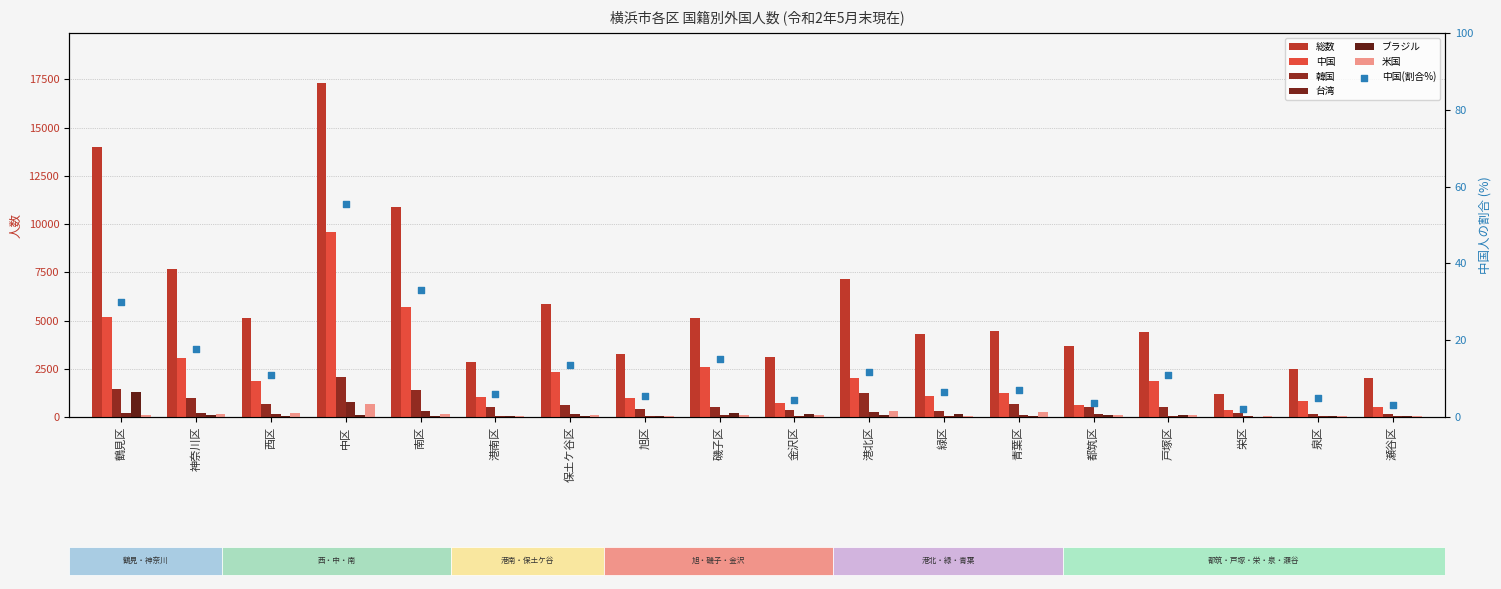

At how many categories does at least one series exceed 14958?

1